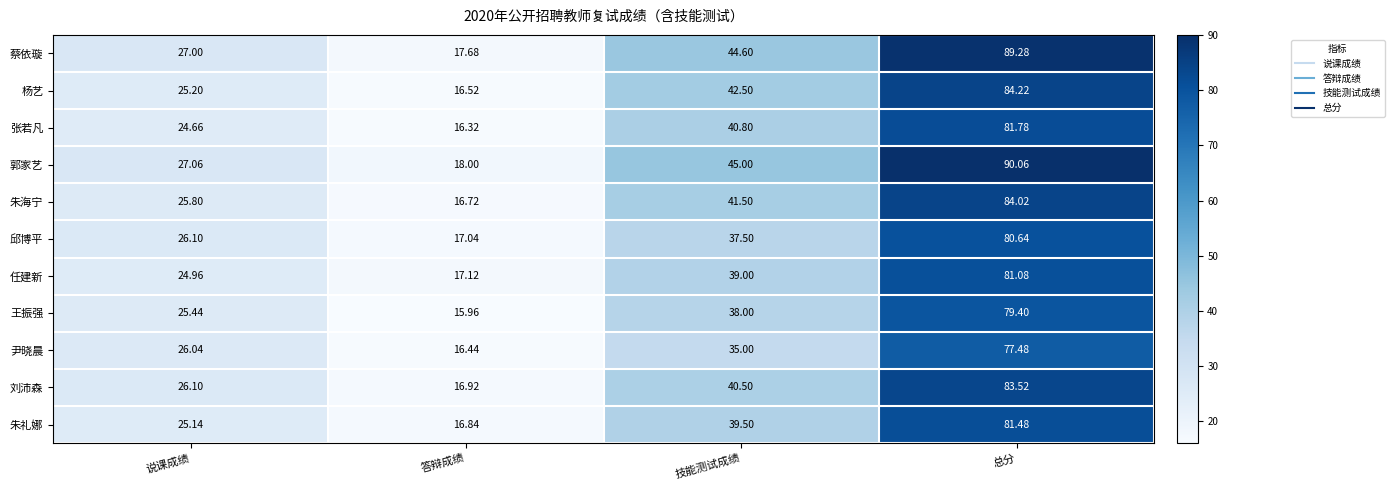

Which category has the lowest value across all series?

答辩成绩